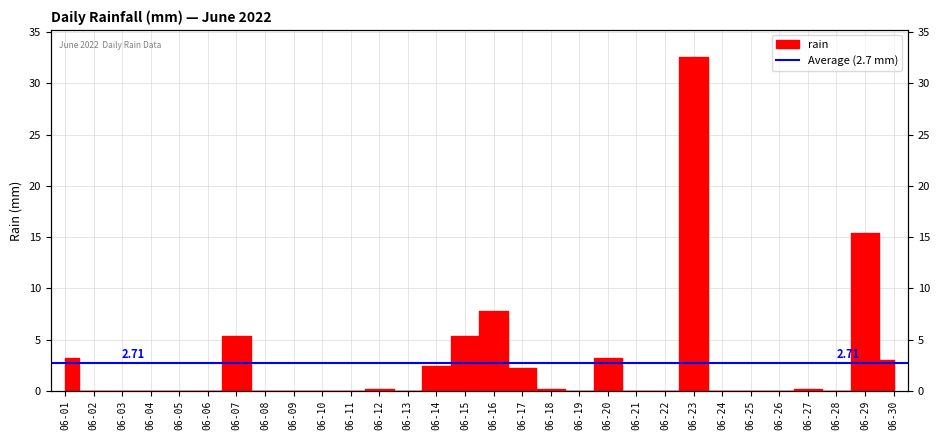

Is it true that the value at 06-17 is 3.8?

False